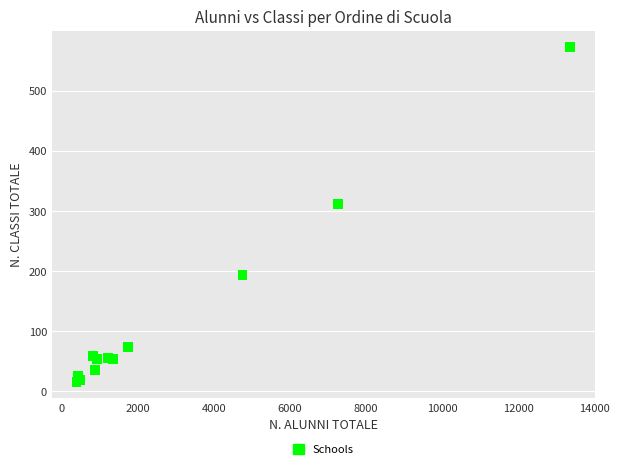

What Y value in the scatter plot is closest to 294?

312